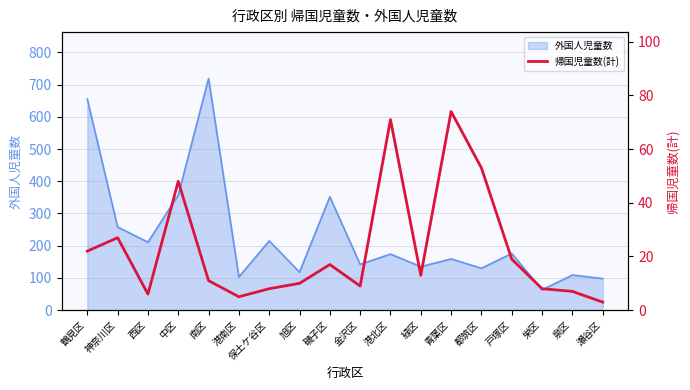

At which label does the data first exceed 13?

鶴見区